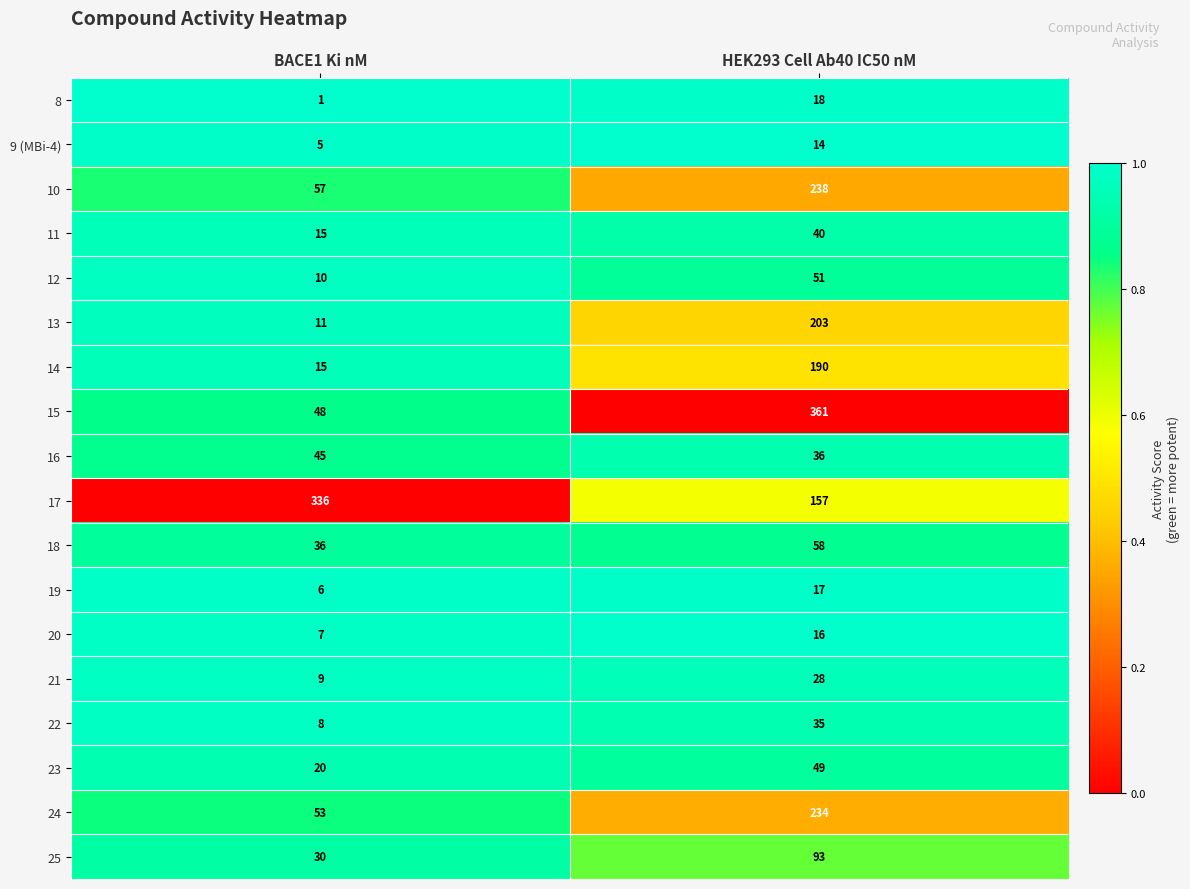

What is the lowest value of the 16 series?

36